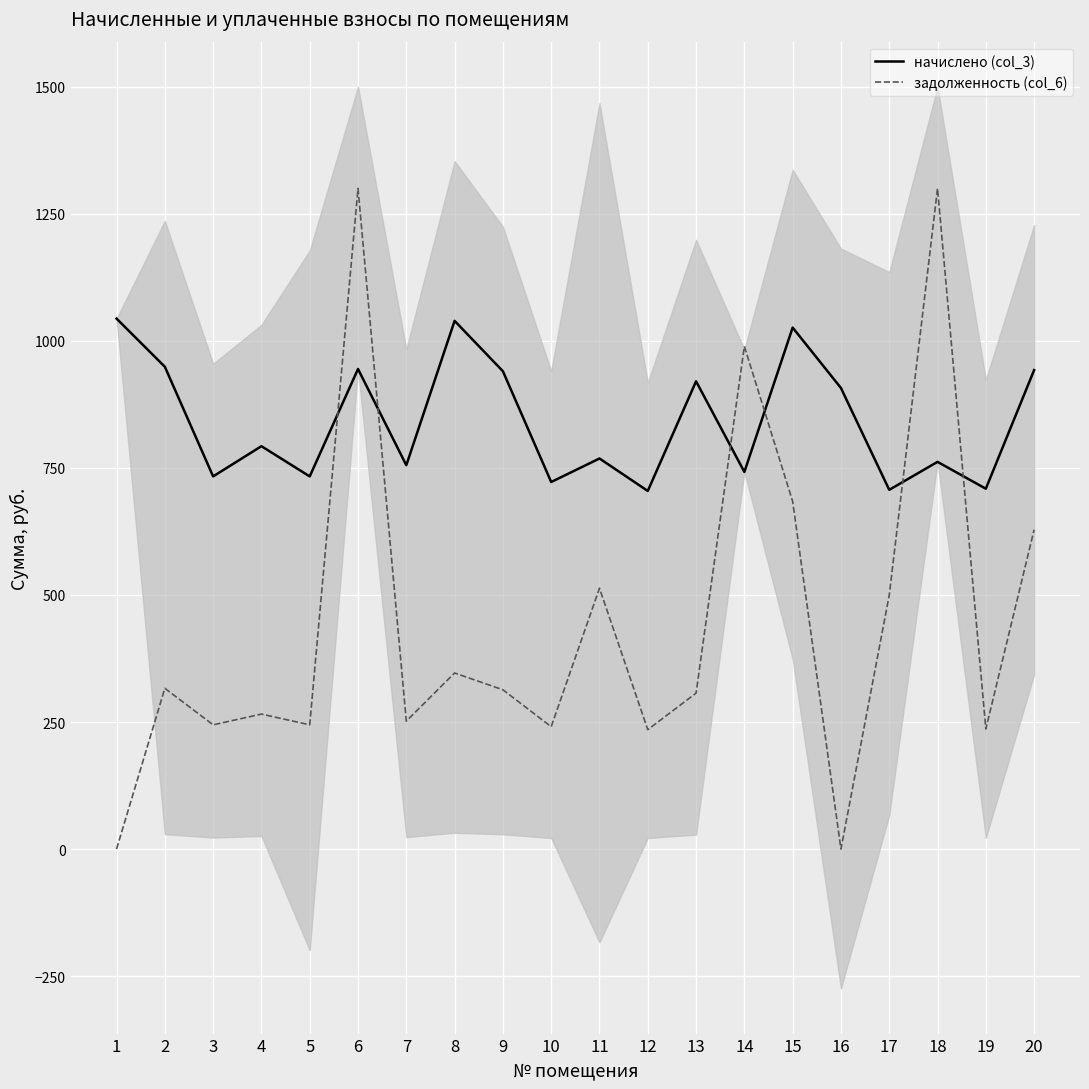

What is the sum of the начислено (col_3) values at 10 and 3?

1455.5